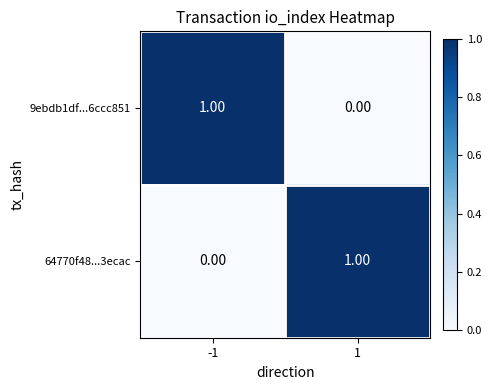

Count the number of data series in this chart.

2